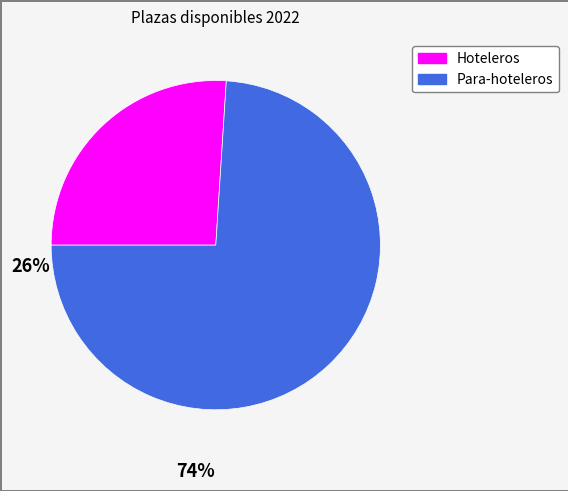

Is it true that Hoteleros is 26% of the pie?

True